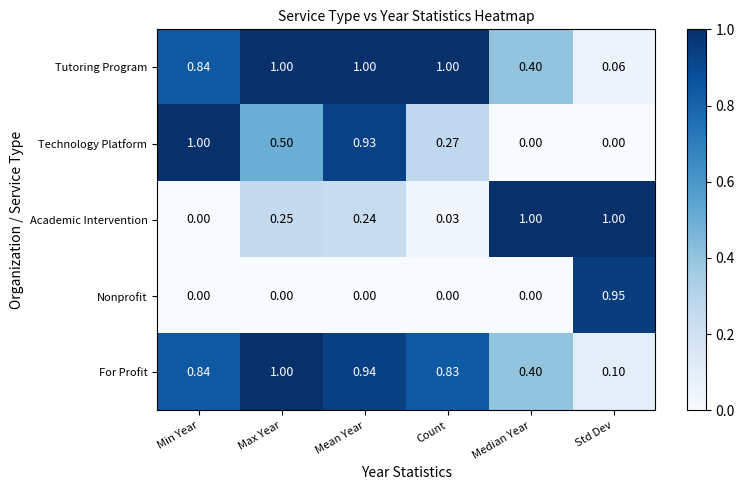

Which category has the highest value in the Technology Platform series?

Min Year